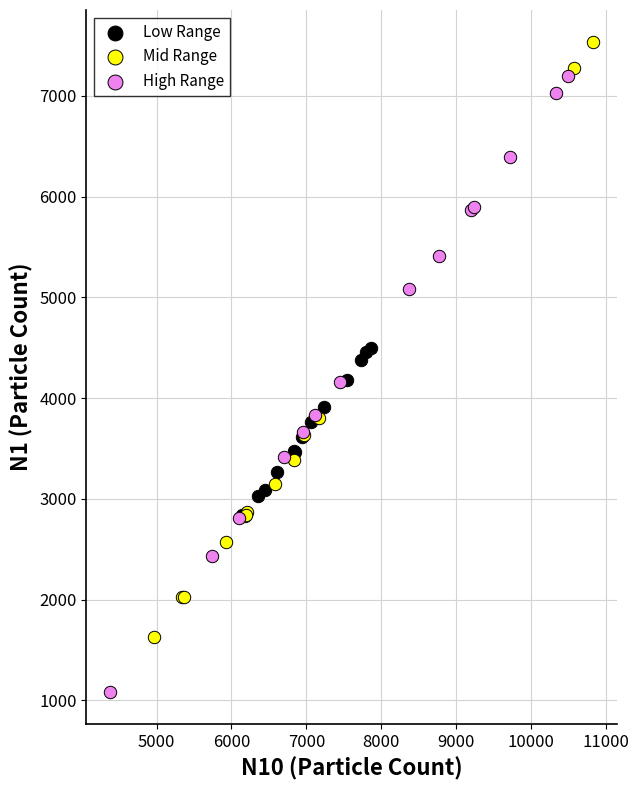

Which series contains the highest Y value?

Mid Range